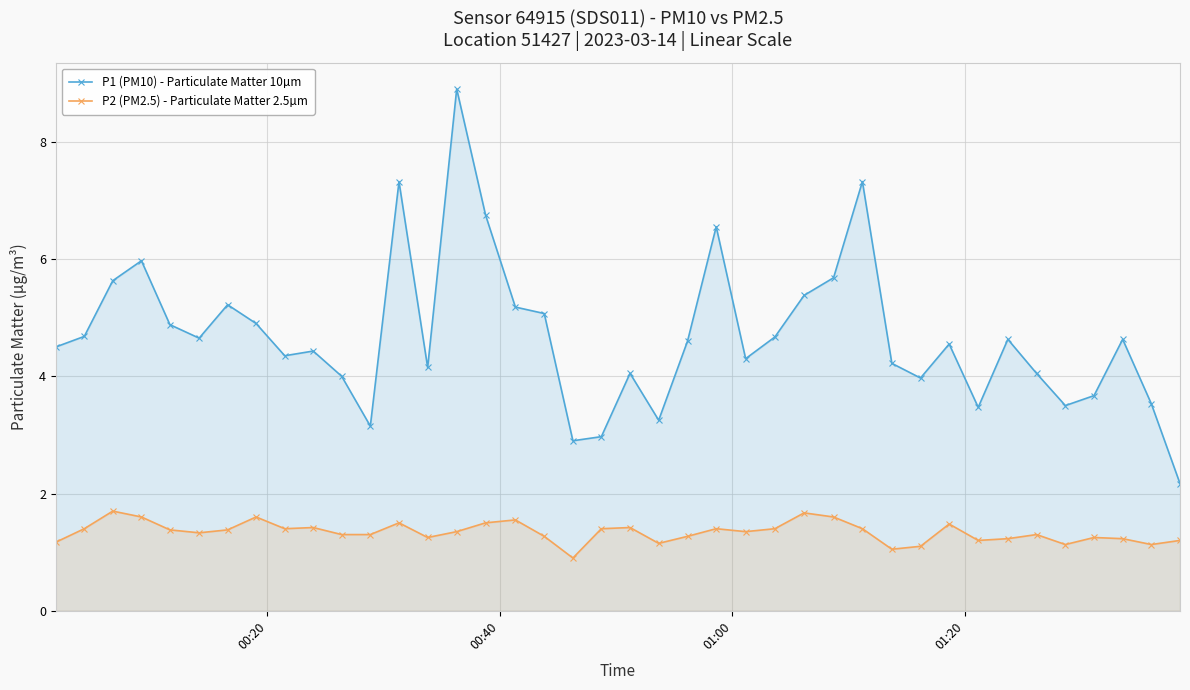

Reading left to right, what are all the values shown in this chart?

P1 (PM10) - Particulate Matter 10µm: 4.5	4.7	5.6	6.0	4.9	4.7	5.2	4.9	4.3	4.4	4.0	3.1	7.3	4.2	8.9	6.8	5.2	5.1	2.9	3.0	4.0	3.2	4.6	6.5	4.3	4.7	5.4	5.7	7.3	4.2	4.0	4.5	3.5	4.6	4.0	3.5	3.7	4.6	3.5	2.2
P2 (PM2.5) - Particulate Matter 2.5µm: 1.2	1.4	1.7	1.6	1.4	1.3	1.4	1.6	1.4	1.4	1.3	1.3	1.5	1.2	1.4	1.5	1.6	1.3	0.9	1.4	1.4	1.1	1.3	1.4	1.4	1.4	1.7	1.6	1.4	1.1	1.1	1.5	1.2	1.2	1.3	1.1	1.2	1.2	1.1	1.2